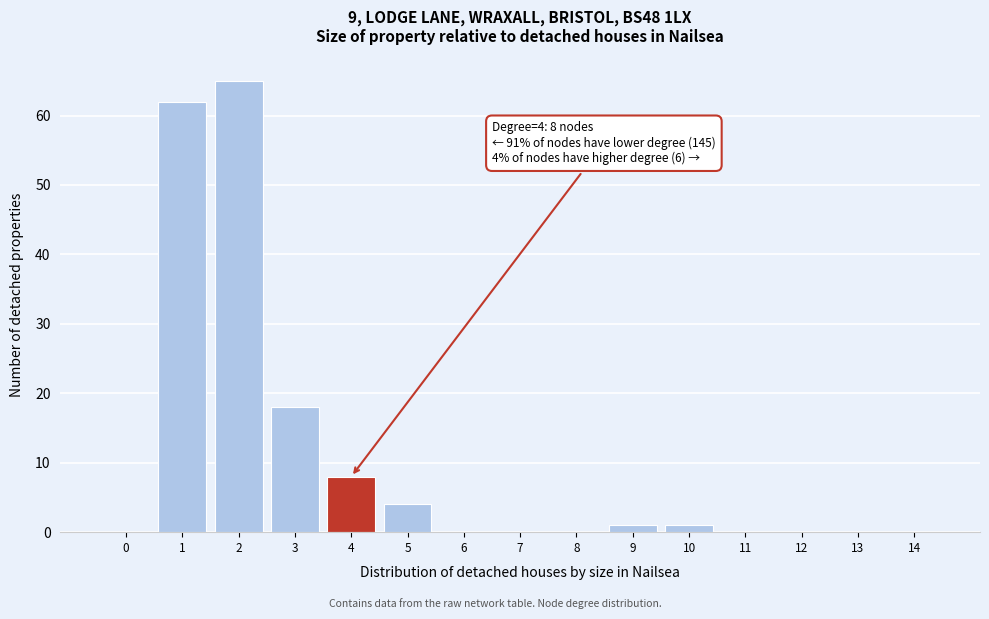

Reading left to right, what are all the values shown in this chart?

0=0	1=62	2=65	3=18	4=8	5=4	6=0	7=0	8=0	9=1	10=1	11=0	12=0	13=0	14=0